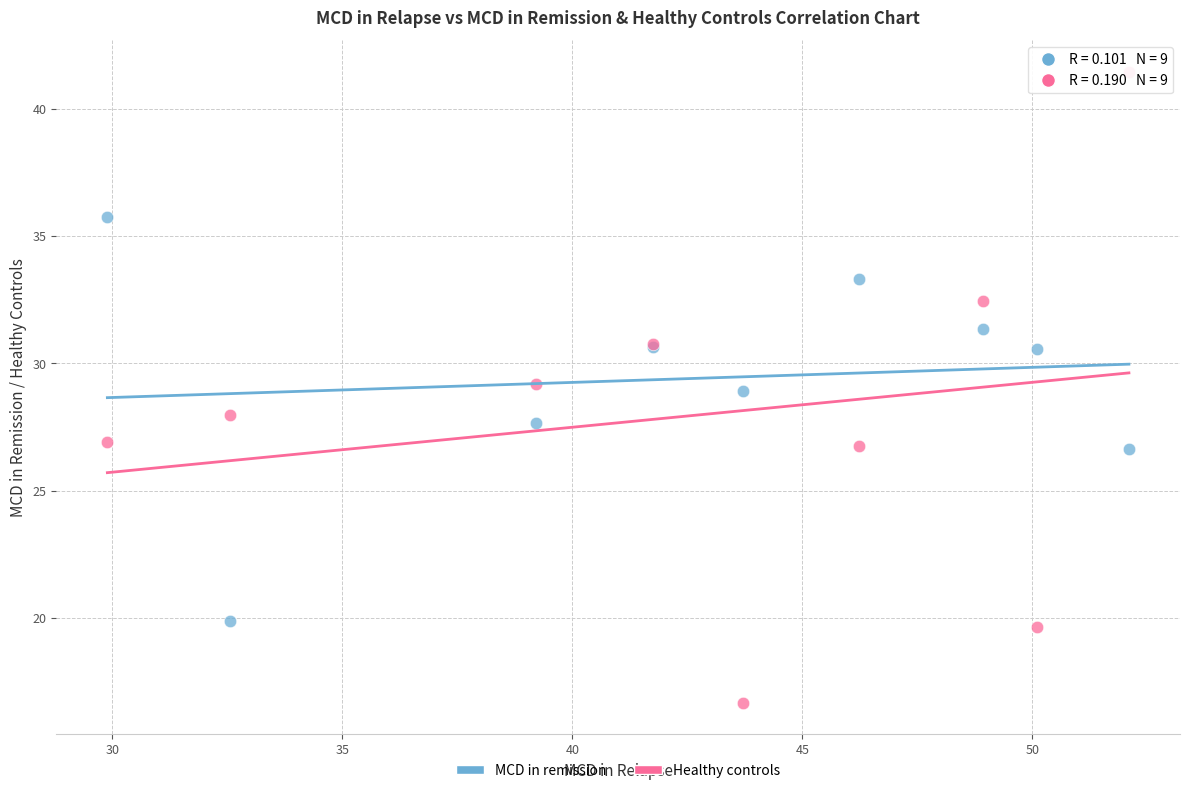

Which series contains the highest Y value?

Healthy controls